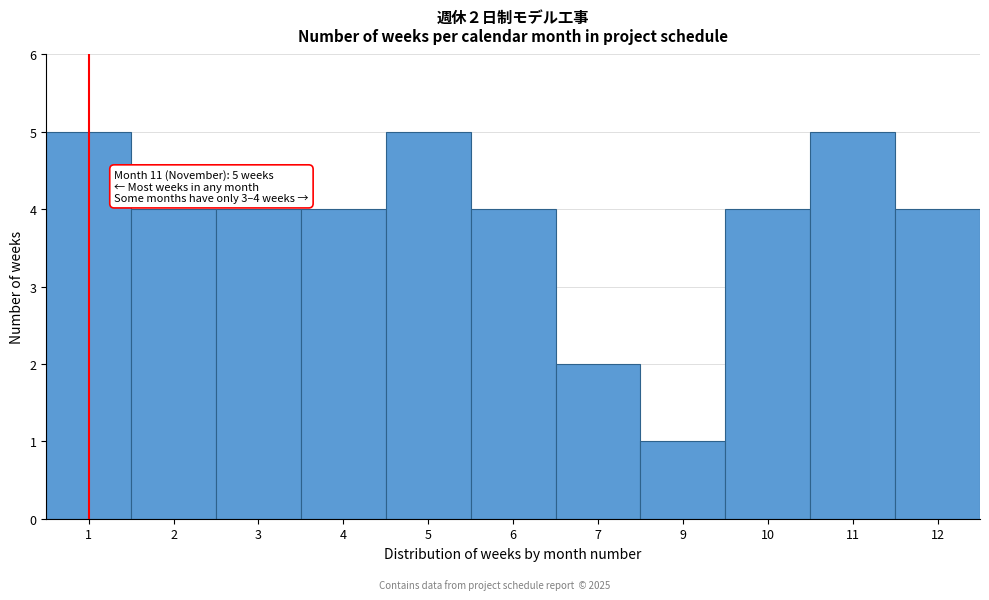

Reading left to right, what are all the values shown in this chart?

1=5	2=4	3=4	4=4	5=5	6=4	7=2	9=1	10=4	11=5	12=4